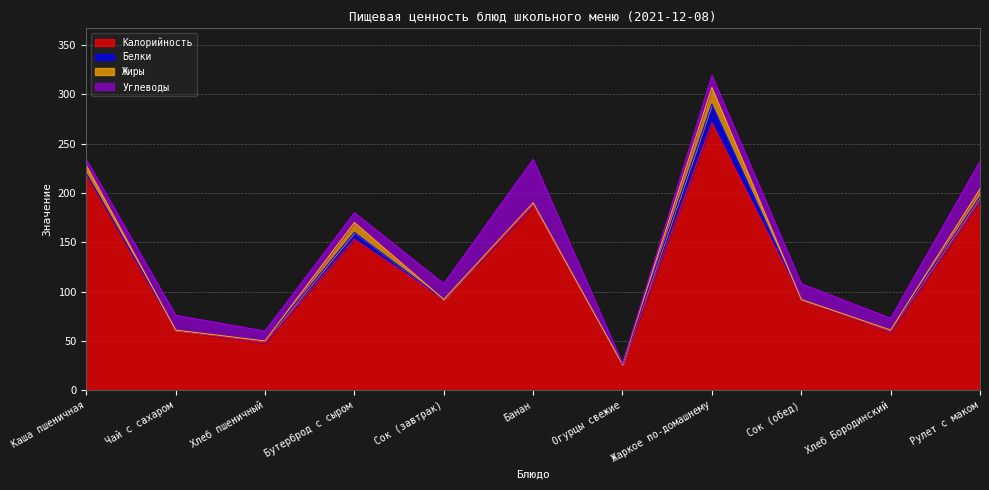

What value does the Белки series have at Банан, to the nearest 5?

5